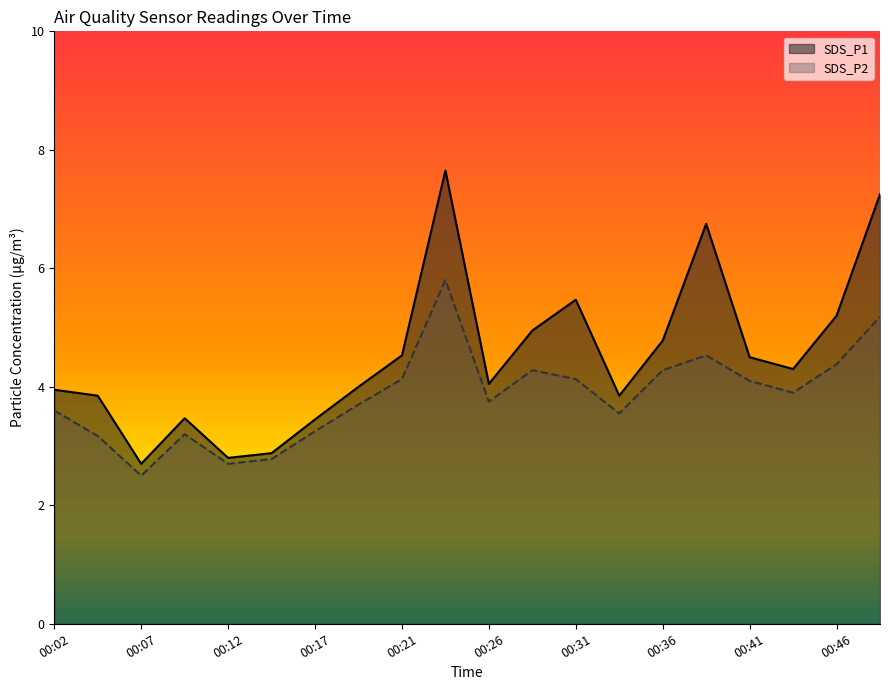

Which label corresponds to the smallest value in the chart?

00:07